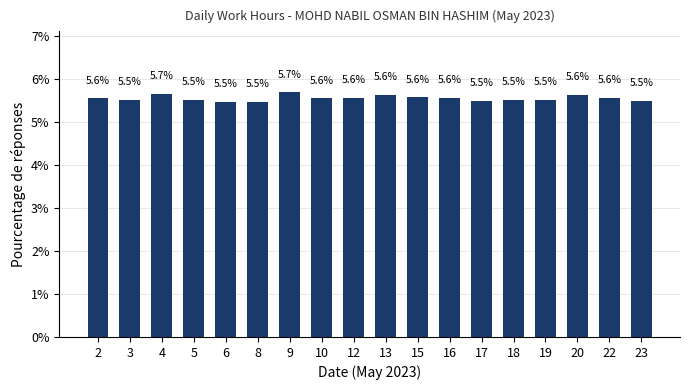

What value does the data have at 19?

5.5